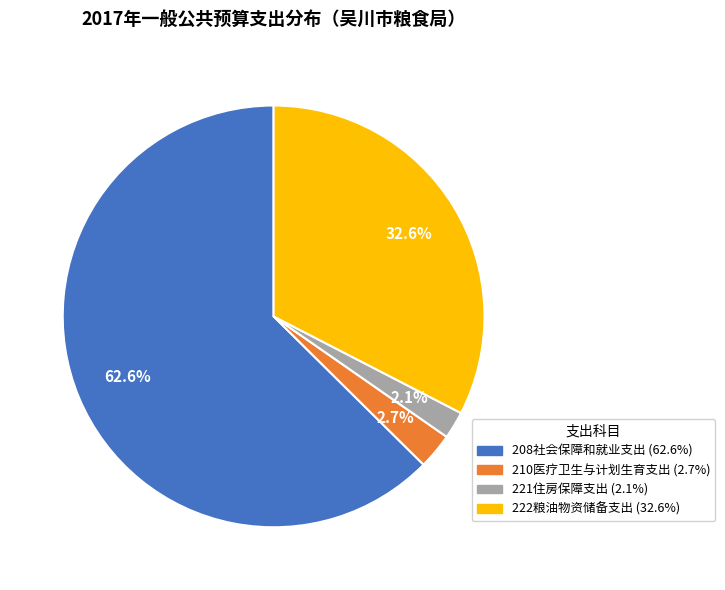

What is the ratio of the value at 222粮油物资储备支出 to the value at 221住房保障支出?

15.5